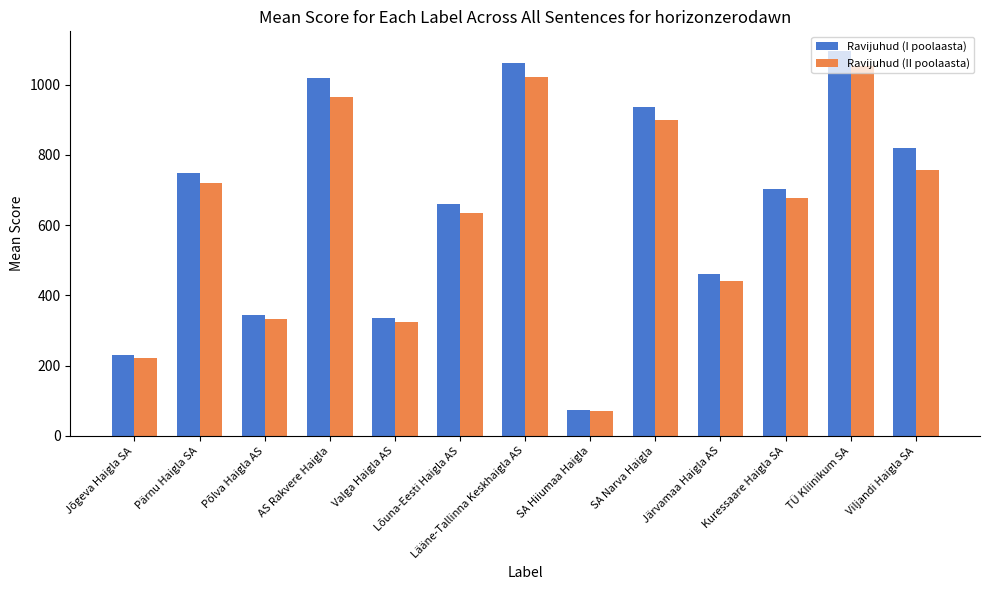

Reading left to right, transcribe all the data shown in this chart.

Ravijuhud (I poolaasta): Jõgeva Haigla SA=231	Pärnu Haigla SA=748	Põlva Haigla AS=345	AS Rakvere Haigla=1020	Valga Haigla AS=335	Lõuna-Eesti Haigla AS=659	Lääne-Tallinna Keskhaigla AS=1061	SA Hiiumaa Haigla=74	SA Narva Haigla=937	Järvamaa Haigla AS=460	Kuressaare Haigla SA=703	TÜ Kliinikum SA=1097	Viljandi Haigla SA=820
Ravijuhud (II poolaasta): Jõgeva Haigla SA=223	Pärnu Haigla SA=719	Põlva Haigla AS=332	AS Rakvere Haigla=965	Valga Haigla AS=323	Lõuna-Eesti Haigla AS=634	Lääne-Tallinna Keskhaigla AS=1021	SA Hiiumaa Haigla=71	SA Narva Haigla=900	Järvamaa Haigla AS=442	Kuressaare Haigla SA=676	TÜ Kliinikum SA=1053	Viljandi Haigla SA=757